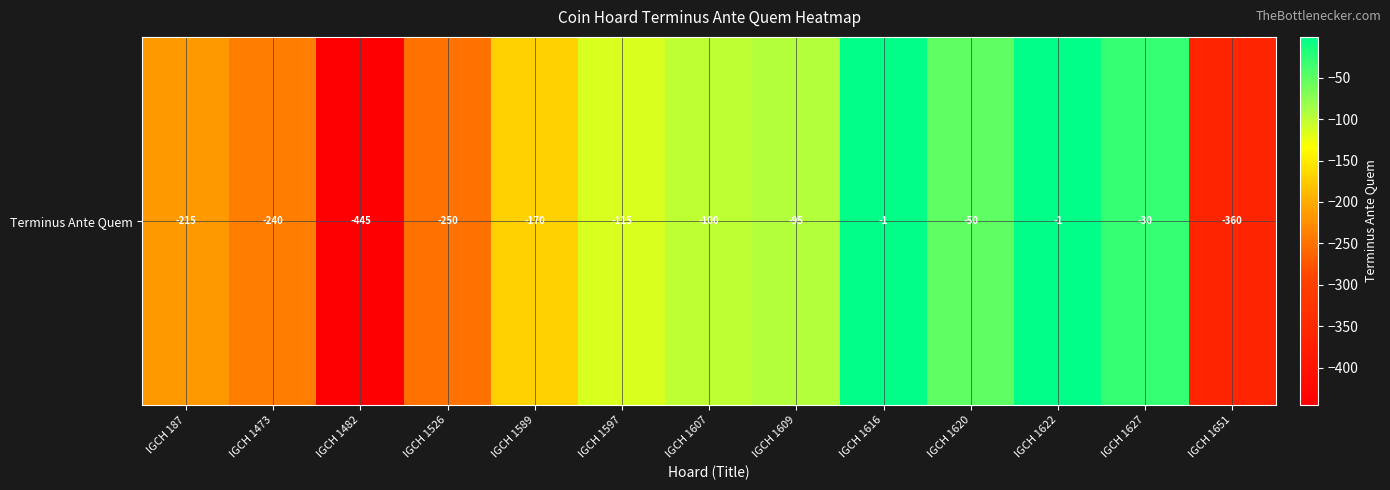

List the labels in order of value, largest first.

IGCH 1616, IGCH 1622, IGCH 1627, IGCH 1620, IGCH 1609, IGCH 1607, IGCH 1597, IGCH 1589, IGCH 187, IGCH 1473, IGCH 1526, IGCH 1651, IGCH 1482